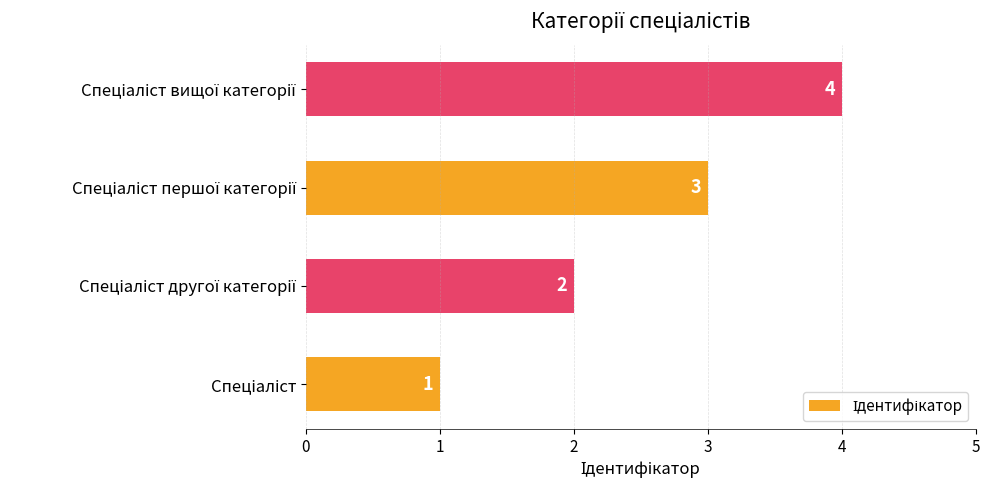

What is the maximum value shown in the chart?

4